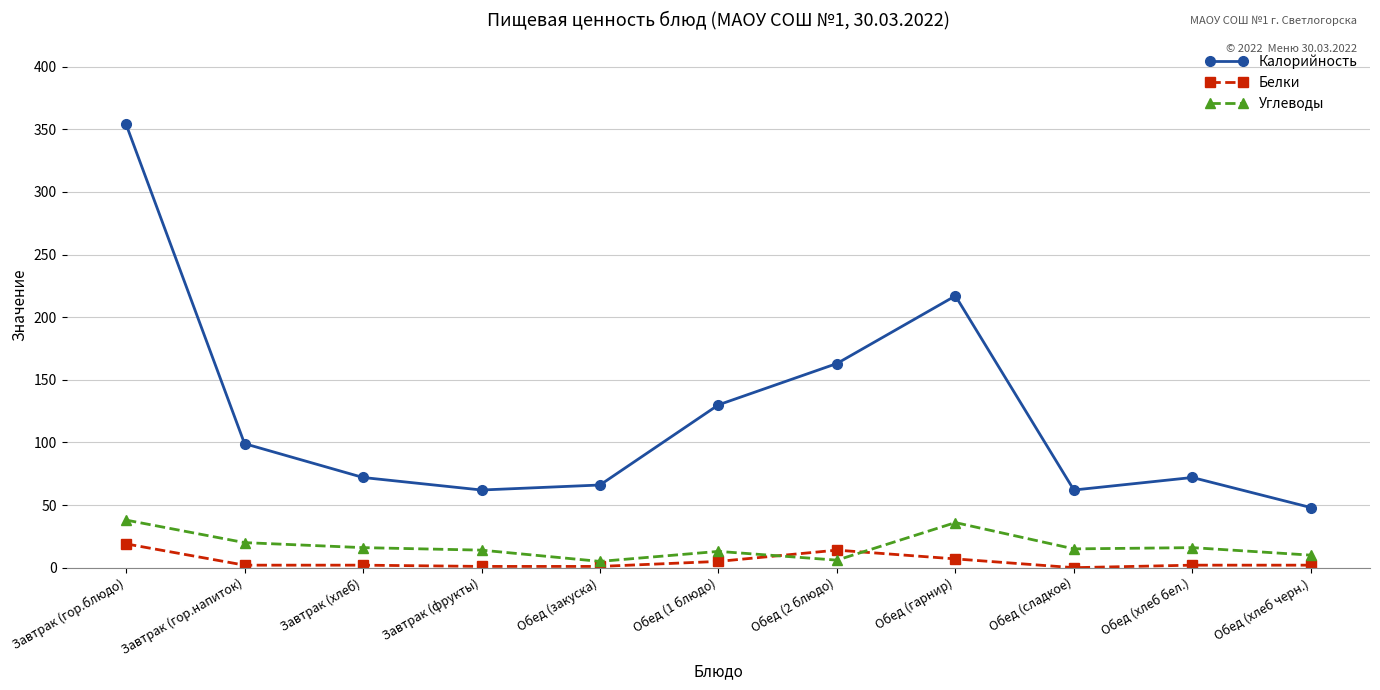

Is this an area chart (filled region under the line)?

No